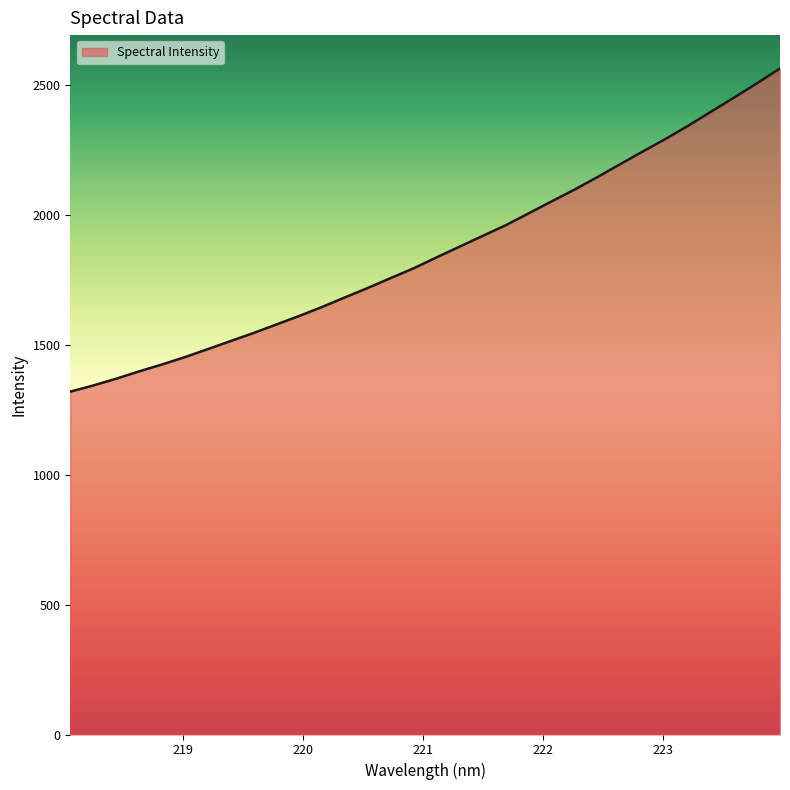

What is the maximum value shown in the chart?

2565.4